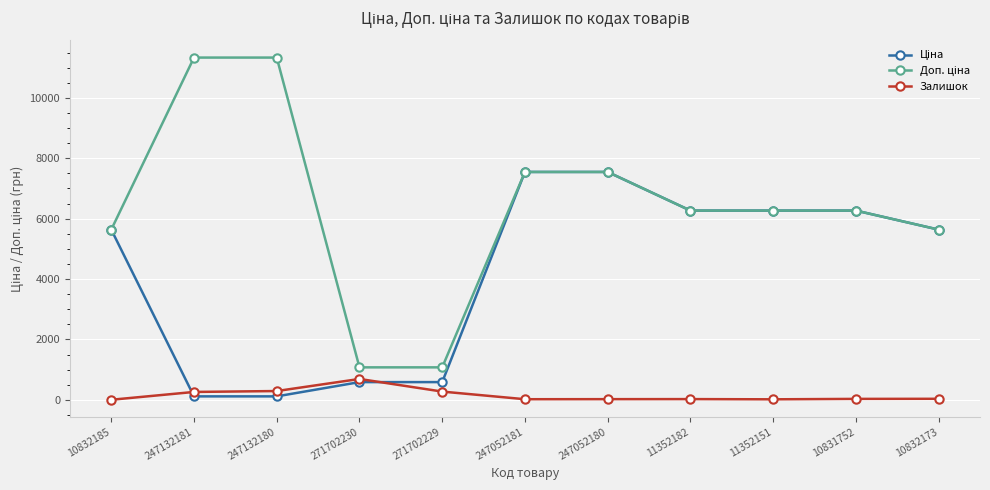

What is the maximum value shown in the chart?

11334.0